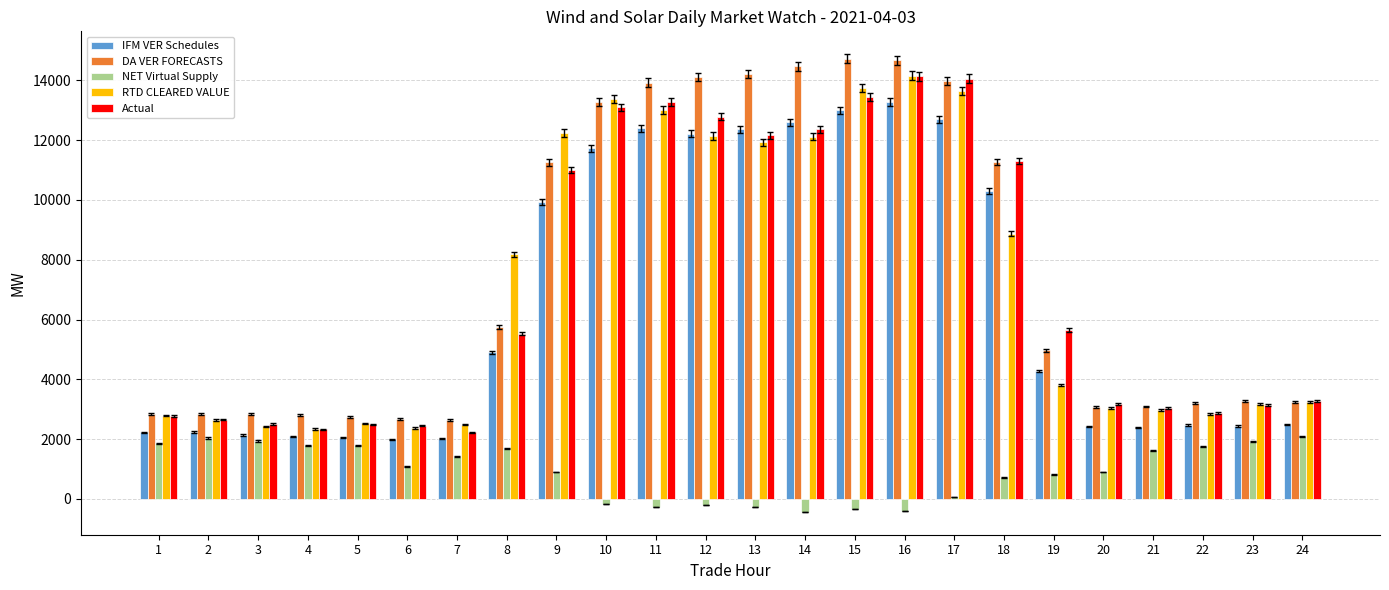

Which series has the widest spread of values?

DA VER FORECASTS